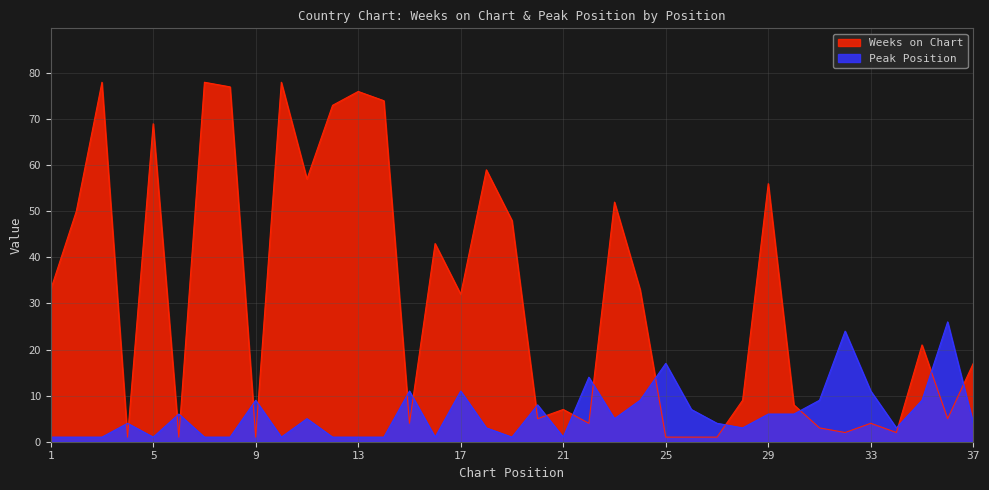

Is the value of Peak Position at 11 greater than the value of Weeks on Chart at 2?

No